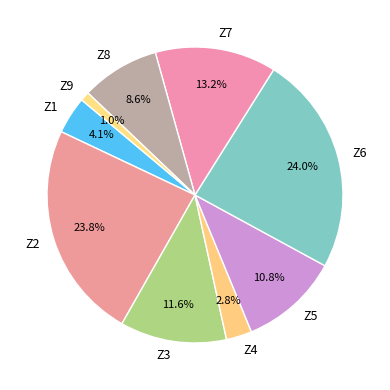

What percentage is the Z9 slice, to the nearest percent?

1%